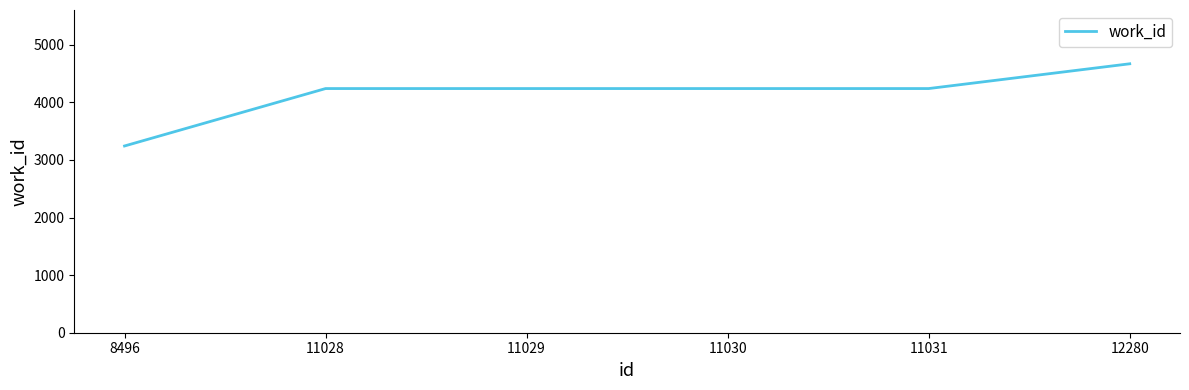

What value does the data have at 12280?

4669